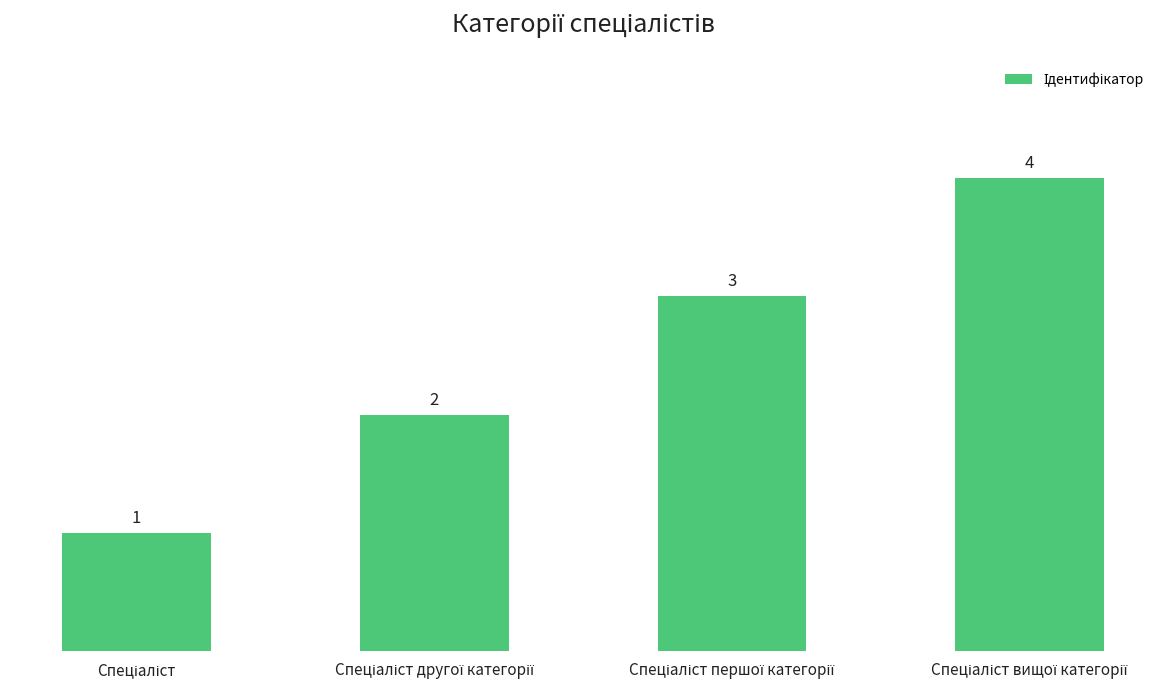

What is the minimum value shown in the chart?

1